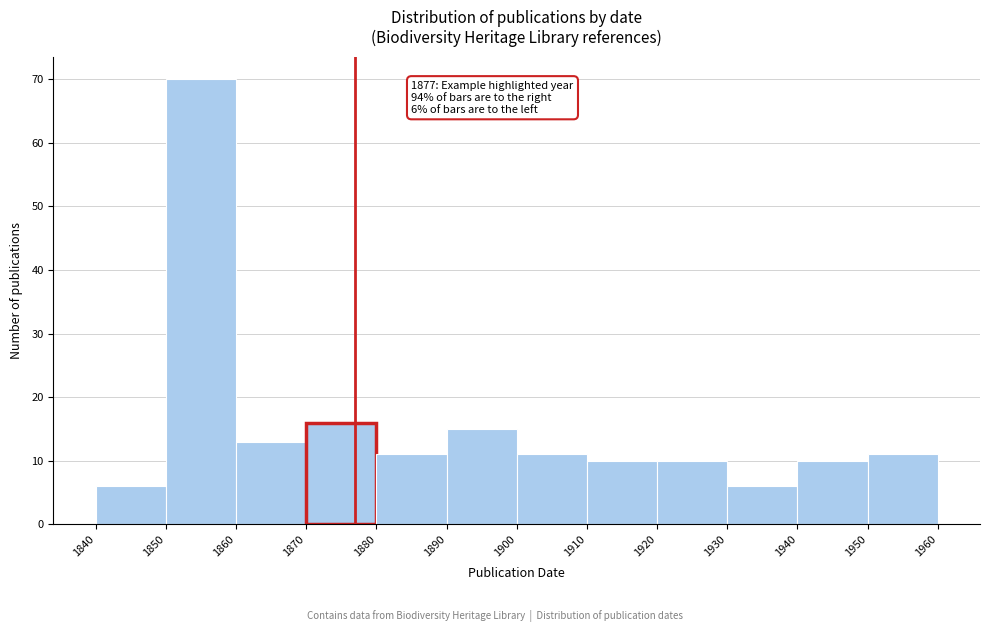

Over which range of the x-axis is the bar tallest?

1850 to 1860